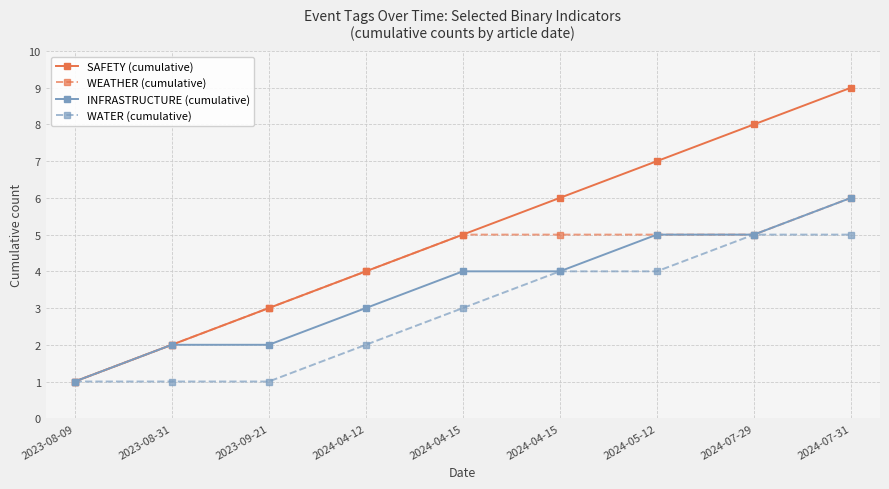

Is this an area chart (filled region under the line)?

No